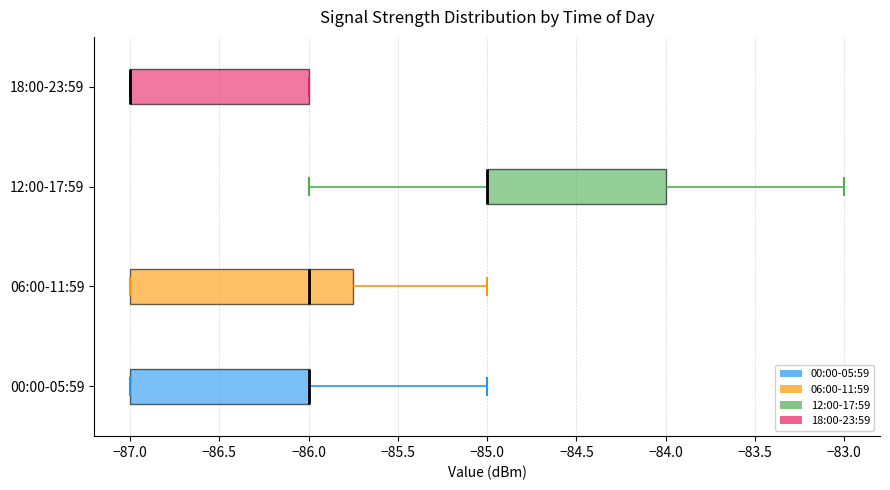

Comparing the boxes themselves (not the whiskers), which one is the widest?

06:00-11:59